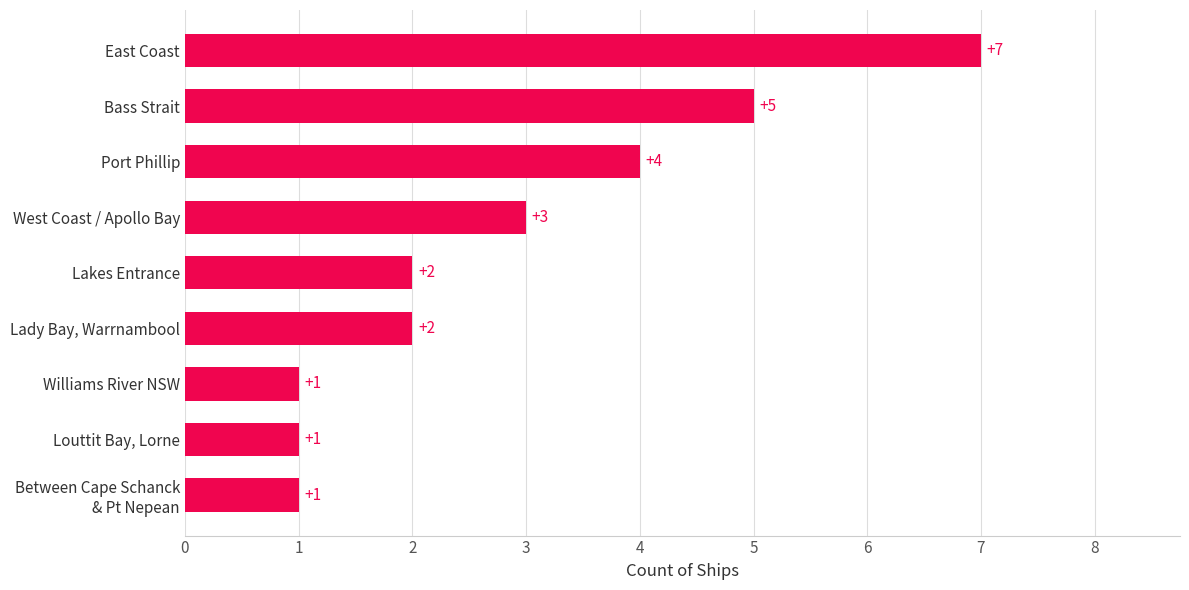

How many series are shown in this chart?

1